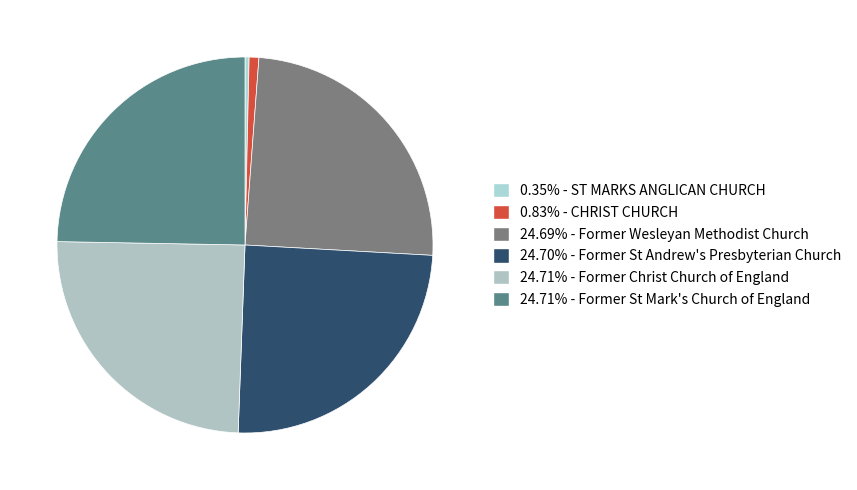

How many segments does this pie chart have?

6